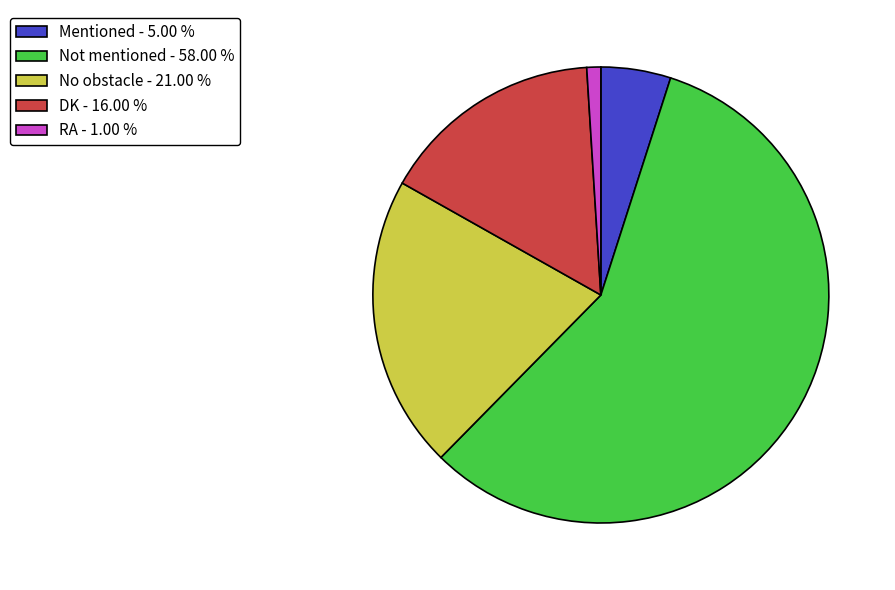

True or false: Mentioned accounts for 10% of the total.

False